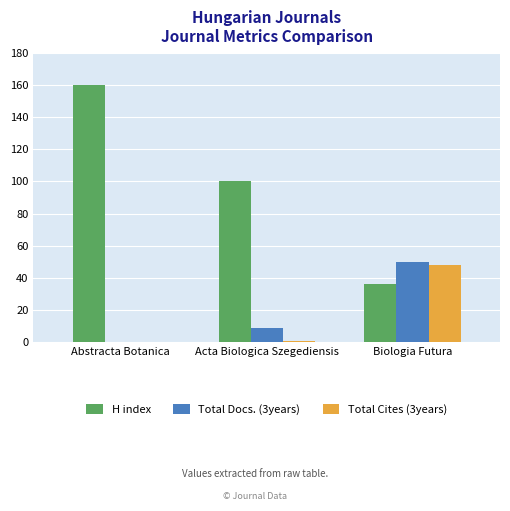

True or false: Total Cites (3years) has a value of 32 at Abstracta Botanica.

False